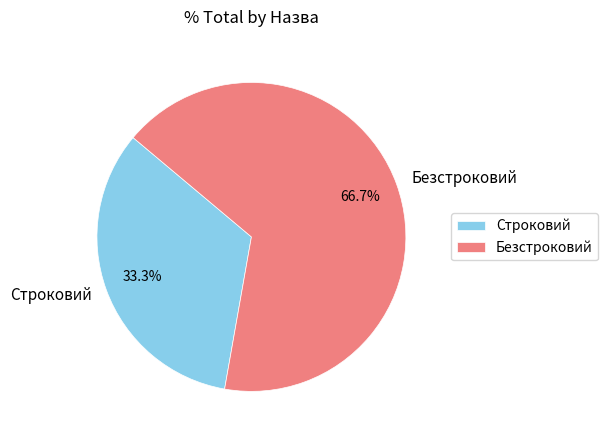

To the nearest percent, what portion does Безстроковий represent?

67%